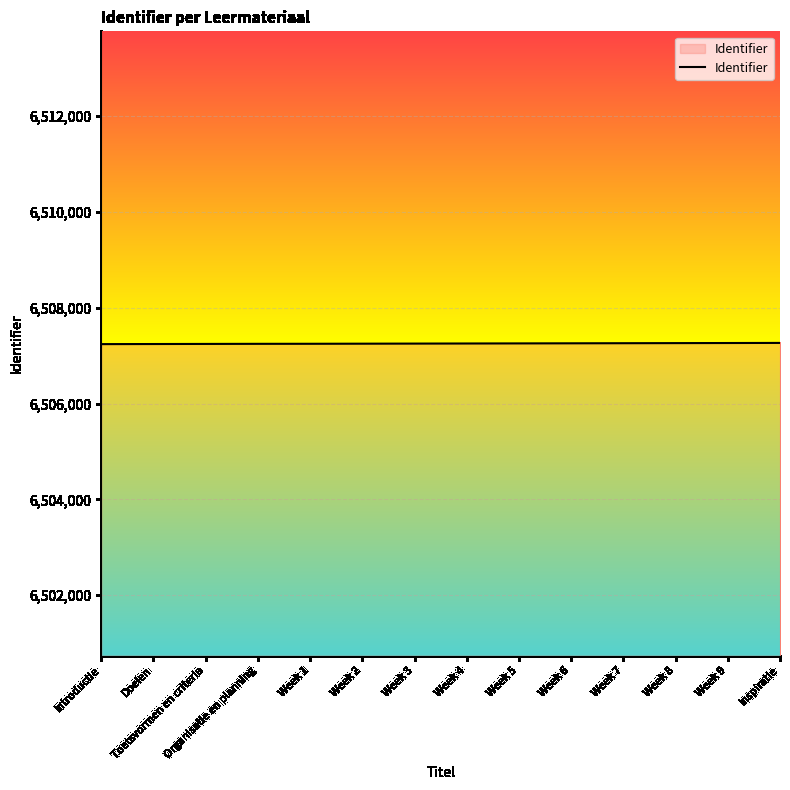

What is the minimum value shown in the chart?

6507242